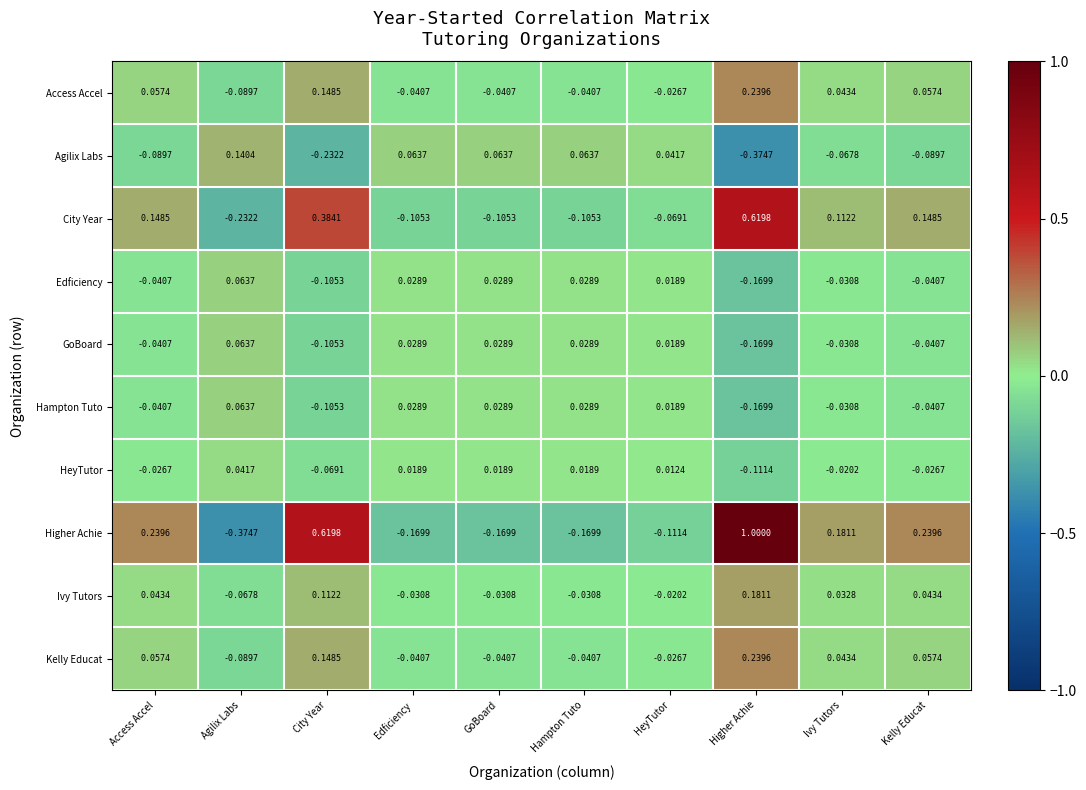

Which category has the highest value across all series?

Higher Achie